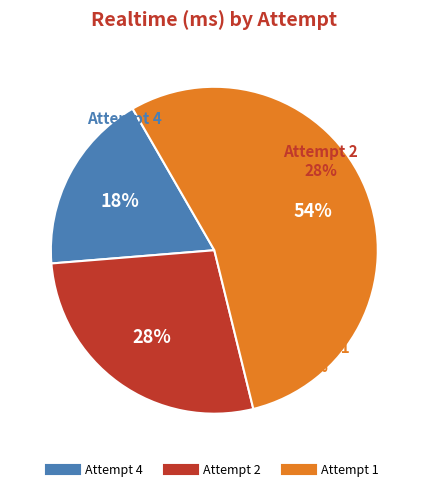

Approximately how many times larger is the value at Attempt 4 compared to Attempt 1?

0.3